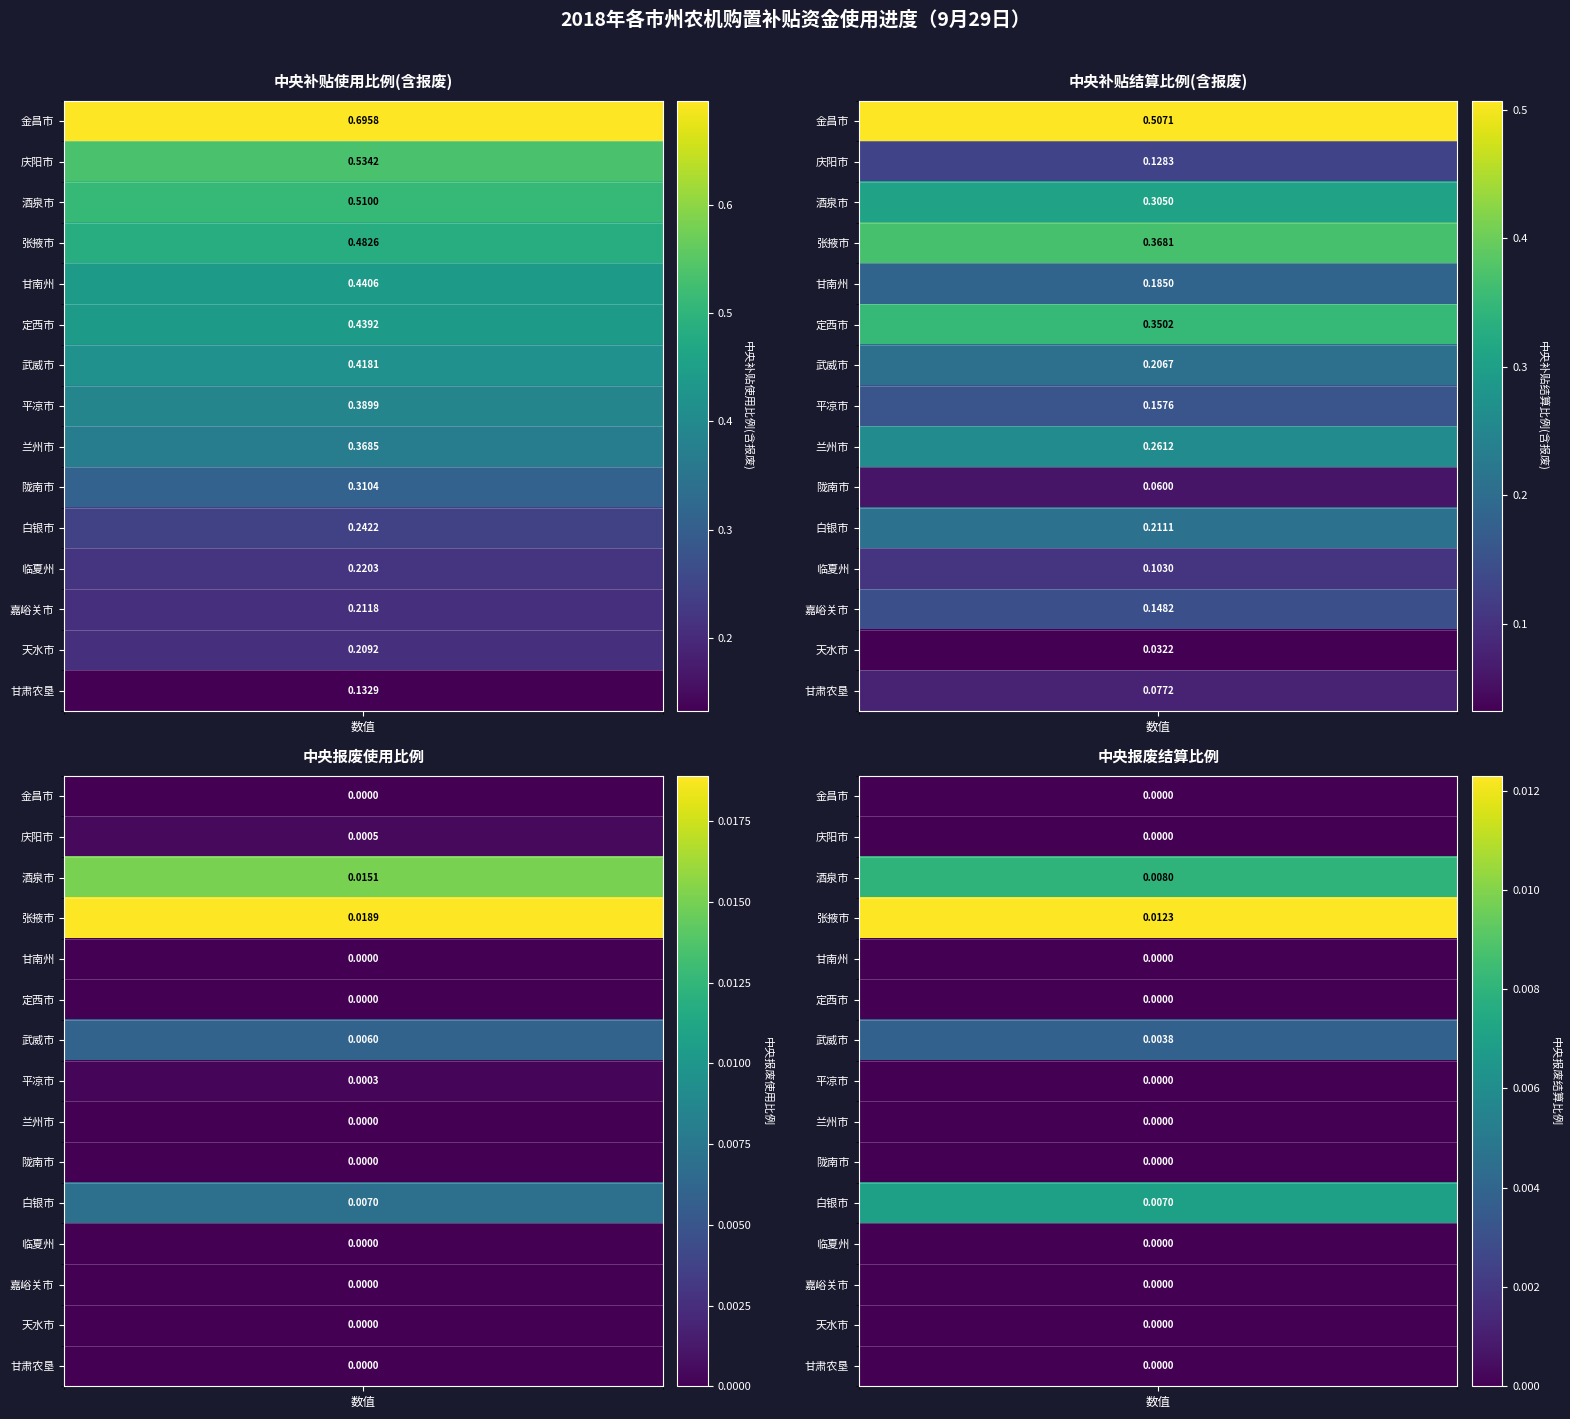

What is the spread (max minus min) of values at 临夏州?

0.2